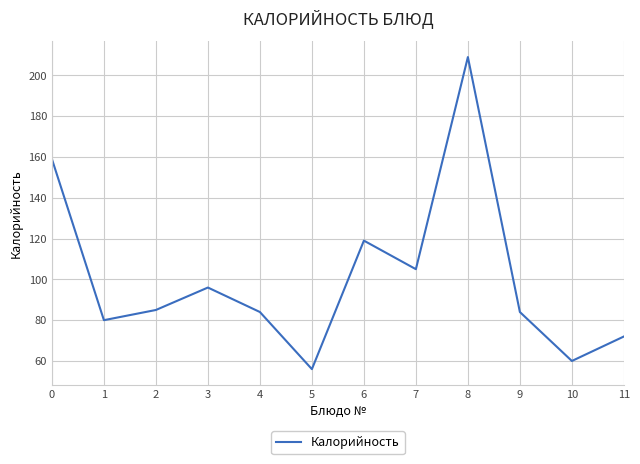

What is the sum of all values?

1209